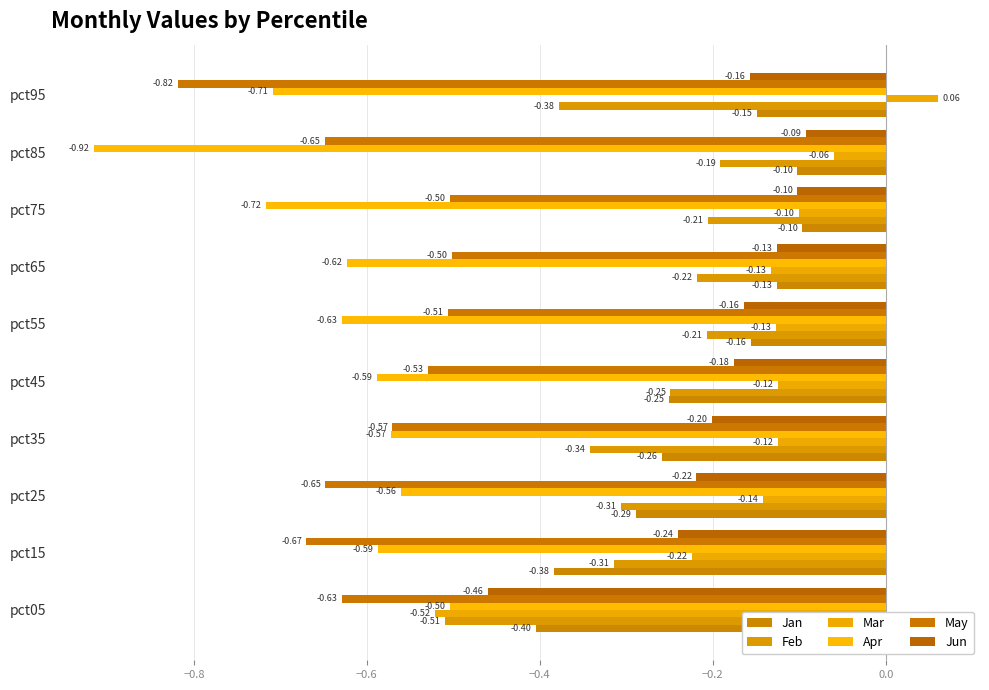

Where is Mar nearest to the value 0?

pct85